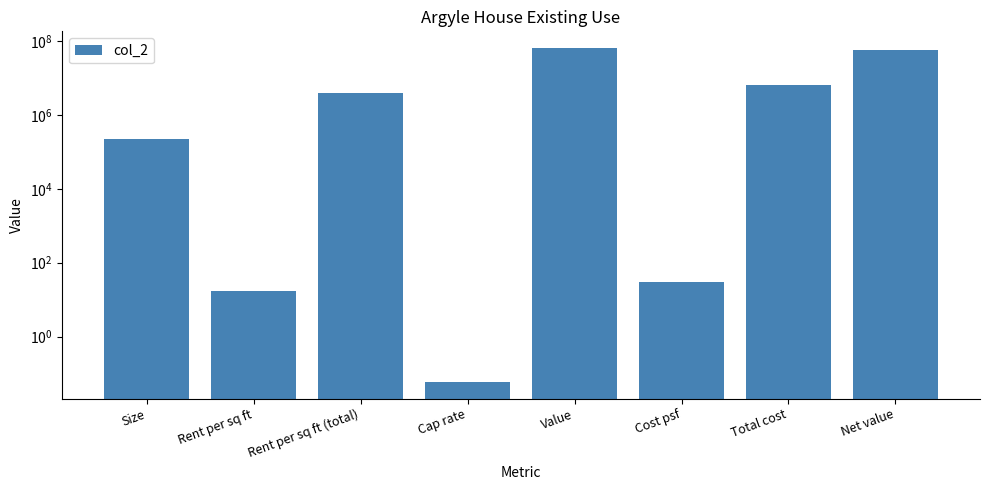

What is the label of the 6th bar from the left?

Cost psf